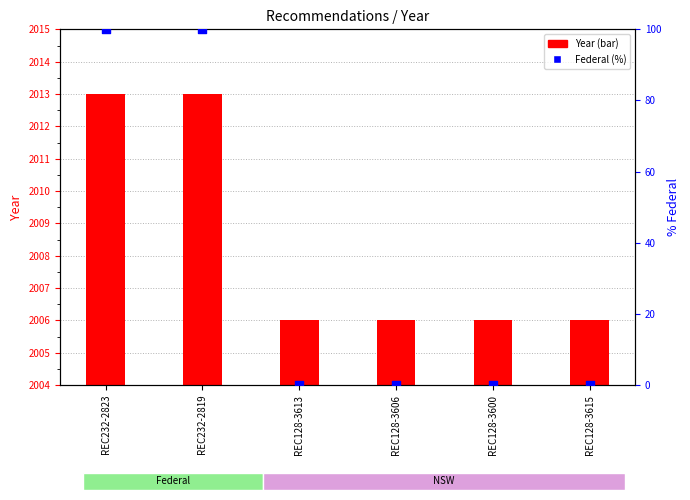

What are all the series names shown in the legend?

Year, Federal (%)